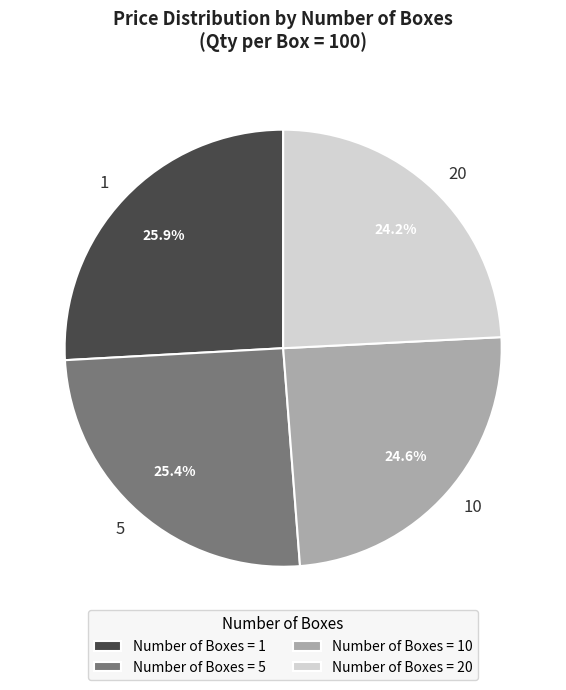

Combined, do Number of Boxes = 20 and Number of Boxes = 10 account for over 50%?

No